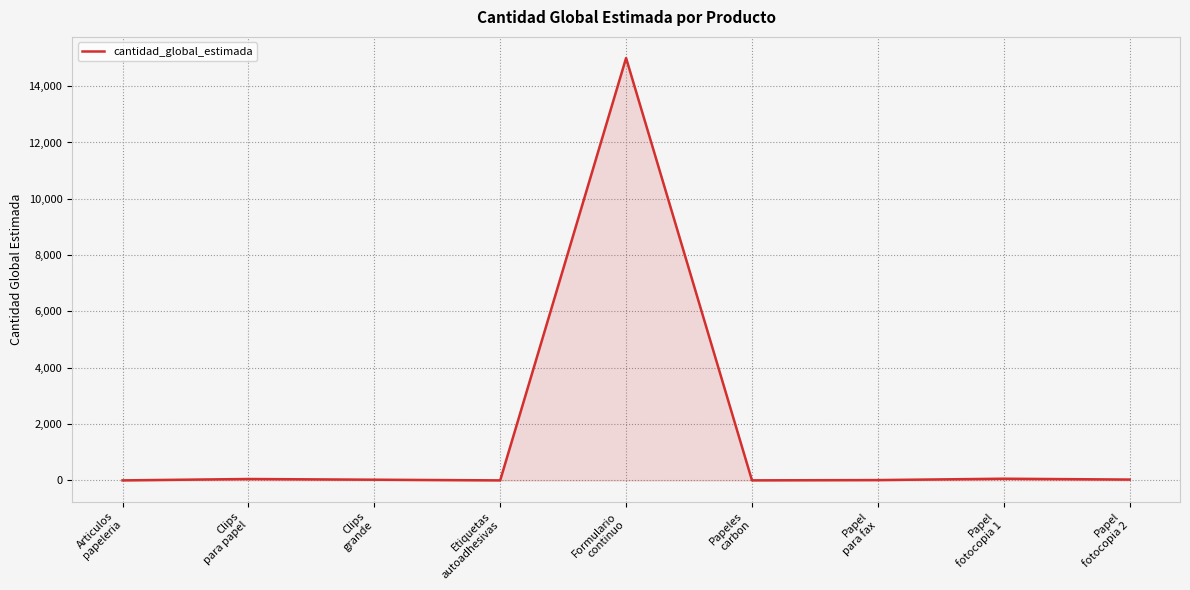

Does the chart have visible grid lines?

Yes